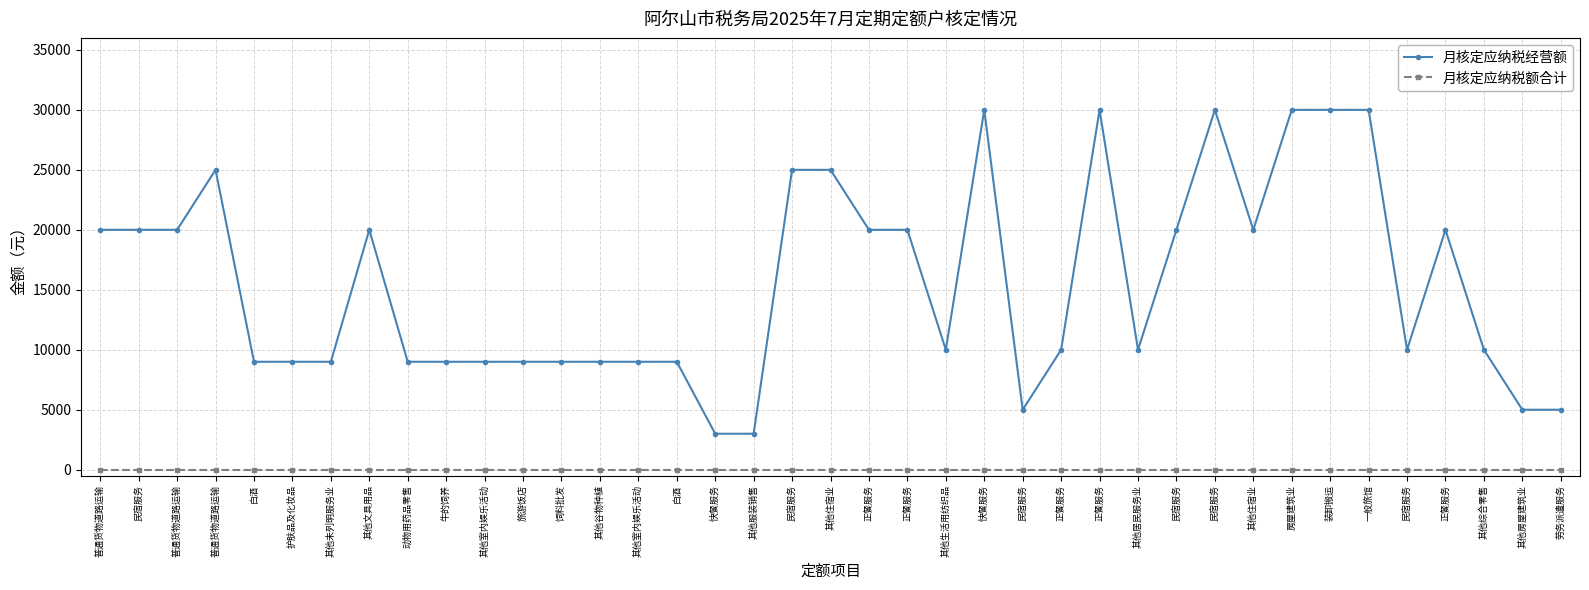

Is it true that 月核定应纳税经营额 equals 20000 at 普通货物道路运输?

True